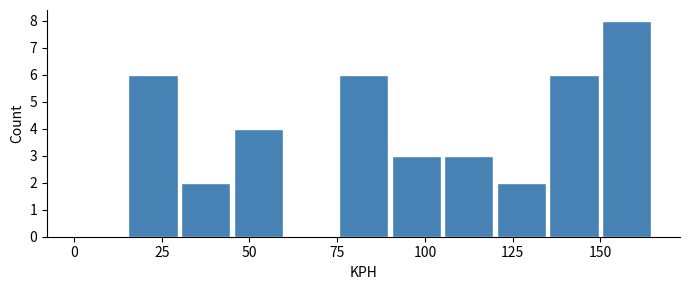

Read against the x-axis, roughly where is the centre of the tallest bar?

160